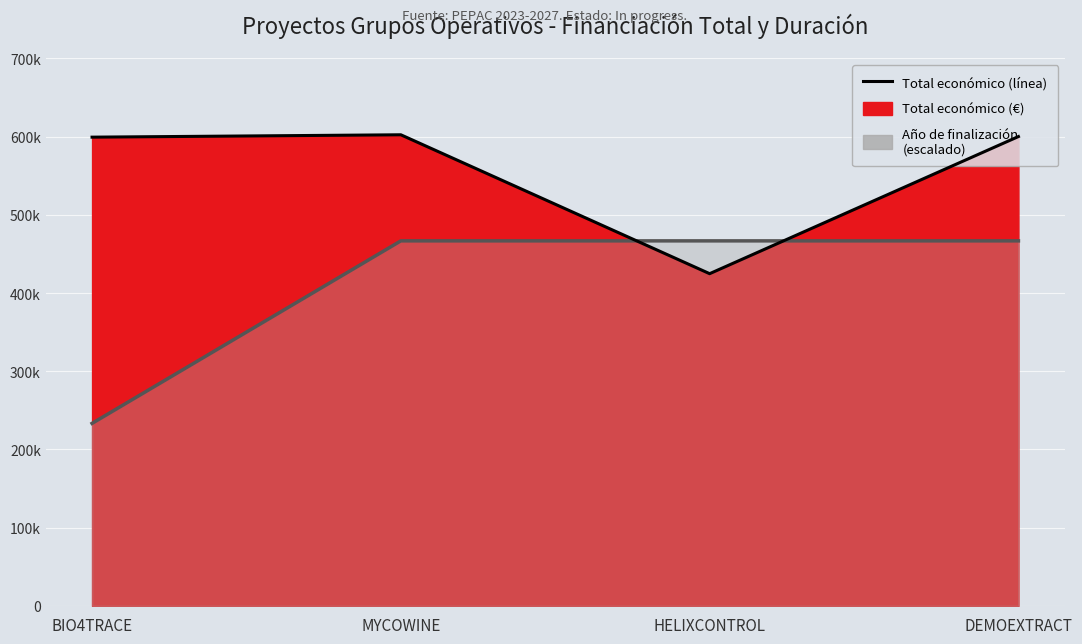

After their last crossing, which series has the higher values: Total económico (línea) or Año de finalización (escalado)?

Total económico (línea)